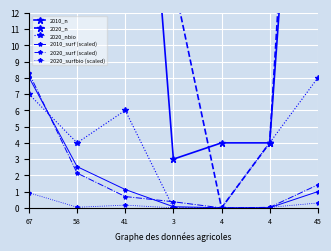

Reading right to left, what are all the values shown in this chart?

2010_n: 45.0	4.0	4.0	3.0	41.0	58.0	67.0
2020_n: 52.0	4.0	0.0	14.0	26.0	46.0	62.0
2020_nbio: 8.0	4.0	0.0	0.0	6.0	4.0	7.0
2010_surf (scaled): 1.0	0.0	0.0	0.1	1.1	2.5	8.0
2020_surf (scaled): 1.4	0.0	0.0	0.4	0.7	2.1	8.3
2020_surfbio (scaled): 0.3	0.0	0.0	0.0	0.2	0.0	0.9